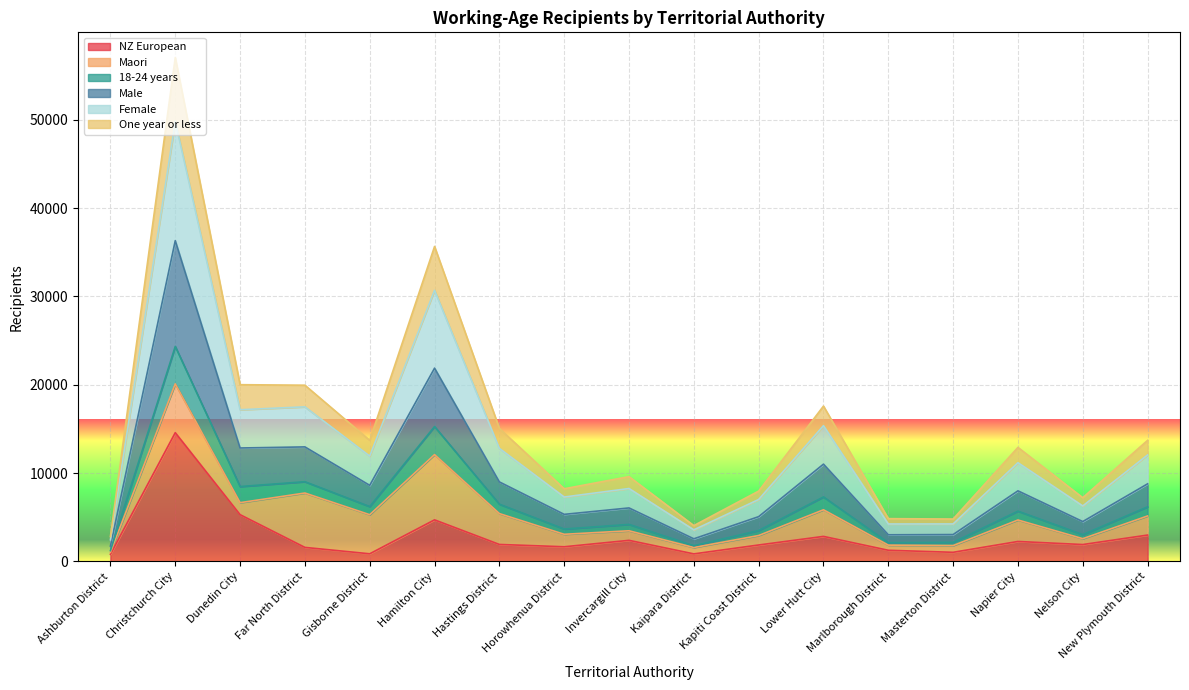

In Female, how many points are higher than both neighbors (excluding endpoints)?

6